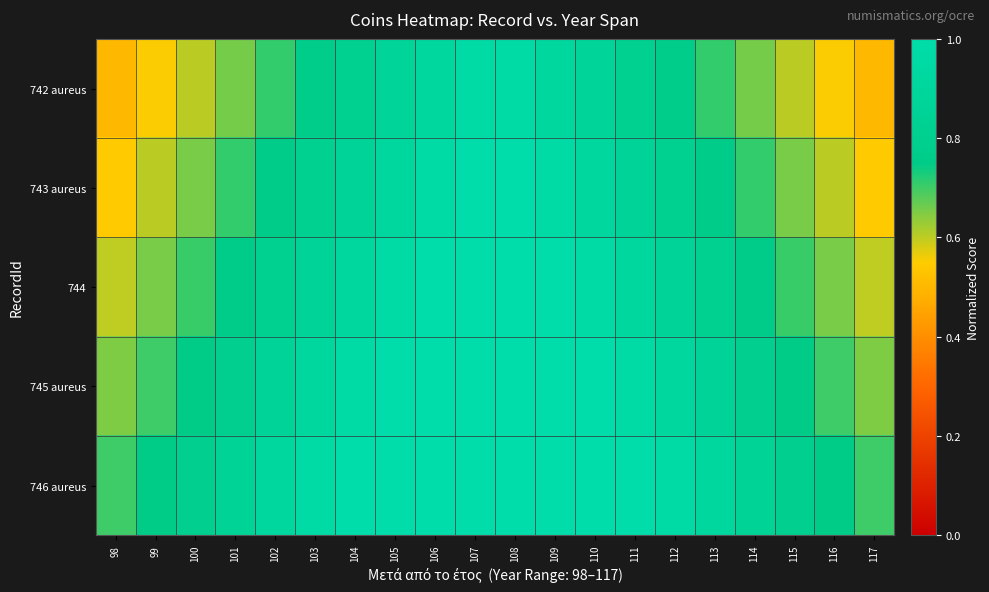

List the series in order of their overall mean, lowest first.

742 aureus, 743 aureus, 744, 745 aureus, 746 aureus